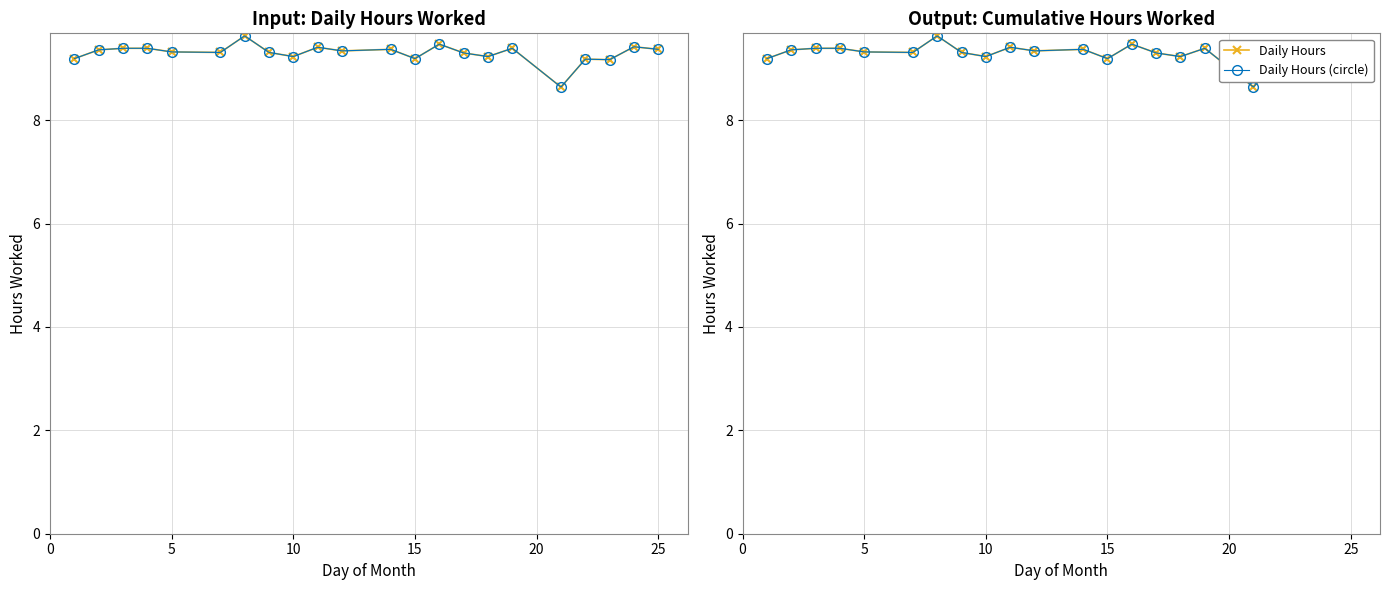

Rank the series at 11 from lowest to highest value.

Low (Hours Worked), Low (Hours Worked) - circle, Daily Hours, Daily Hours (circle)